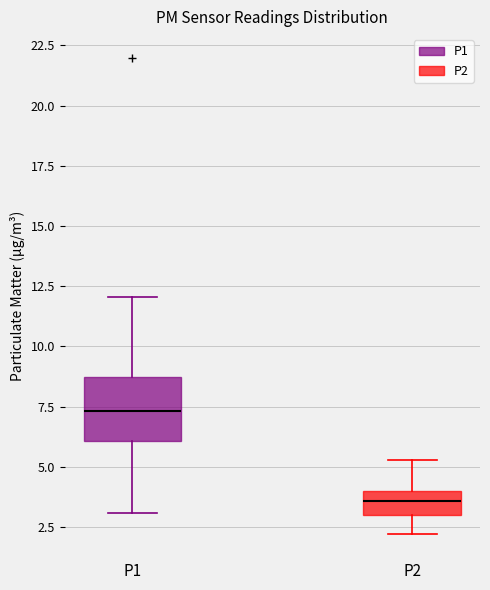

Reading left to right, transcribe this box plot: for each box, give where its median line is, the range the box spans, and where its two whiskers end, as read against the y-axis. The values are not printed on the chart, so give them approximately, as read against the axis.

P1: median 7.5, box 6.0 to 8.5, whiskers 3.0 to 12.0
P2: median 3.5, box 3.0 to 4.0, whiskers 2.0 to 5.5